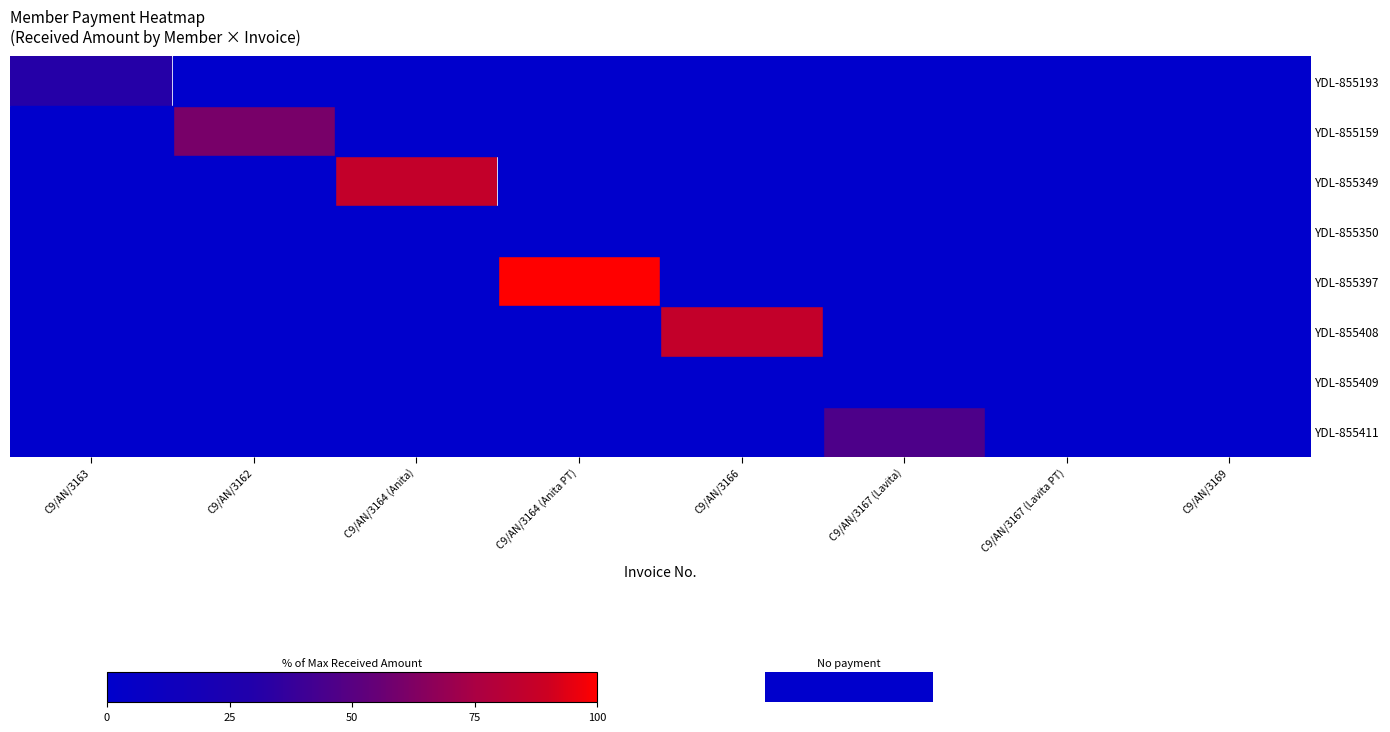

Reading left to right, list all the values displayed in this chart.

YDL-855193: C9/AN/3163=31.5	C9/AN/3162=0.0	C9/AN/3164 (Anita)=0.0	C9/AN/3164 (Anita PT)=0.0	C9/AN/3166=0.0	C9/AN/3167 (Lavita)=0.0	C9/AN/3167 (Lavita PT)=0.0	C9/AN/3169=0.0
YDL-855159: C9/AN/3163=0.0	C9/AN/3162=60.2	C9/AN/3164 (Anita)=0.0	C9/AN/3164 (Anita PT)=0.0	C9/AN/3166=0.0	C9/AN/3167 (Lavita)=0.0	C9/AN/3167 (Lavita PT)=0.0	C9/AN/3169=0.0
YDL-855349: C9/AN/3163=0.0	C9/AN/3162=0.0	C9/AN/3164 (Anita)=86.0	C9/AN/3164 (Anita PT)=0.0	C9/AN/3166=0.0	C9/AN/3167 (Lavita)=0.0	C9/AN/3167 (Lavita PT)=0.0	C9/AN/3169=0.0
YDL-855350: C9/AN/3163=0.0	C9/AN/3162=0.0	C9/AN/3164 (Anita)=0.0	C9/AN/3164 (Anita PT)=0.0	C9/AN/3166=0.0	C9/AN/3167 (Lavita)=0.0	C9/AN/3167 (Lavita PT)=0.0	C9/AN/3169=0.0
YDL-855397: C9/AN/3163=0.0	C9/AN/3162=0.0	C9/AN/3164 (Anita)=0.0	C9/AN/3164 (Anita PT)=100.0	C9/AN/3166=0.0	C9/AN/3167 (Lavita)=0.0	C9/AN/3167 (Lavita PT)=0.0	C9/AN/3169=0.0
YDL-855408: C9/AN/3163=0.0	C9/AN/3162=0.0	C9/AN/3164 (Anita)=0.0	C9/AN/3164 (Anita PT)=0.0	C9/AN/3166=86.0	C9/AN/3167 (Lavita)=0.0	C9/AN/3167 (Lavita PT)=0.0	C9/AN/3169=0.0
YDL-855409: C9/AN/3163=0.0	C9/AN/3162=0.0	C9/AN/3164 (Anita)=0.0	C9/AN/3164 (Anita PT)=0.0	C9/AN/3166=0.0	C9/AN/3167 (Lavita)=0.0	C9/AN/3167 (Lavita PT)=0.0	C9/AN/3169=0.0
YDL-855411: C9/AN/3163=0.0	C9/AN/3162=0.0	C9/AN/3164 (Anita)=0.0	C9/AN/3164 (Anita PT)=0.0	C9/AN/3166=0.0	C9/AN/3167 (Lavita)=45.8	C9/AN/3167 (Lavita PT)=0.0	C9/AN/3169=0.0